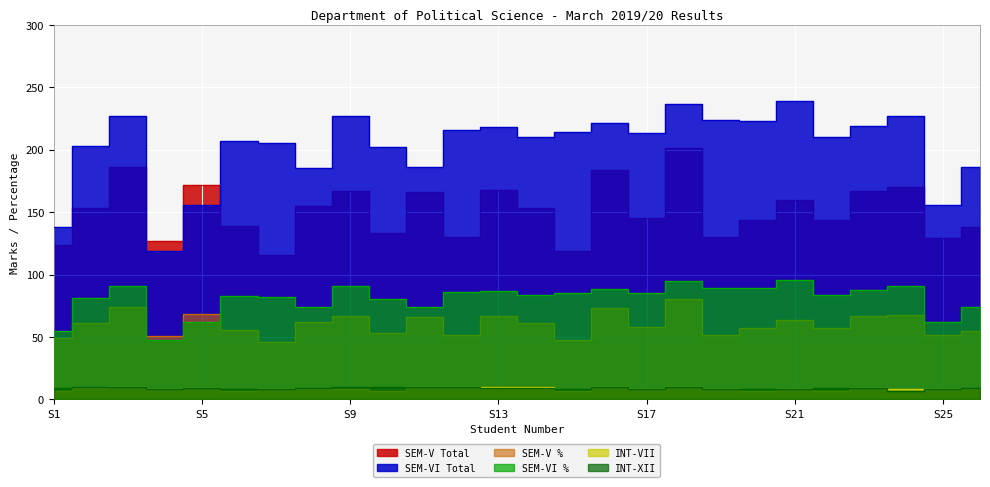

How many interior local peaks does the INT-XII series have?

3